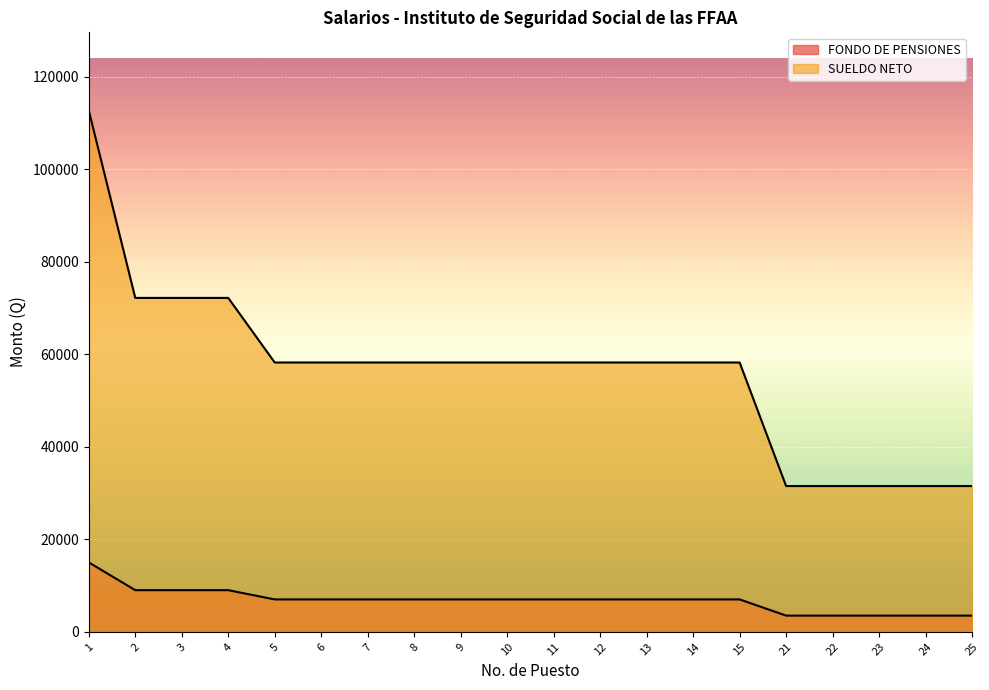

Reading right to left, extract all data points from this chart.

FONDO DE PENSIONES: 3500.0	3500.0	3500.0	3500.0	3500.0	7000.0	7000.0	7000.0	7000.0	7000.0	7000.0	7000.0	7000.0	7000.0	7000.0	7000.0	9000.0	9000.0	9000.0	15000.0
SUELDO NETO: 31500.0	31500.0	31500.0	31500.0	31500.0	58204.2	58204.2	58204.2	58204.2	58204.2	58204.2	58204.2	58204.2	58204.2	58204.2	58204.2	72167.1	72167.1	72167.1	112667.1